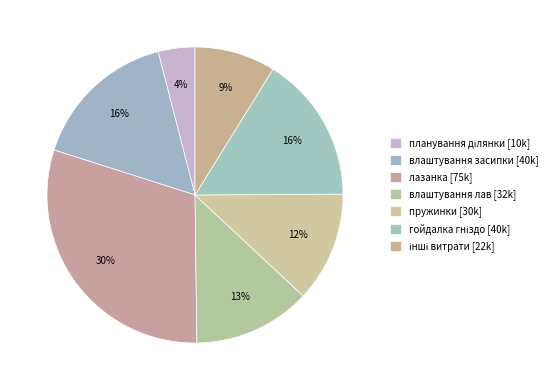

Count the number of slices in the pie.

7